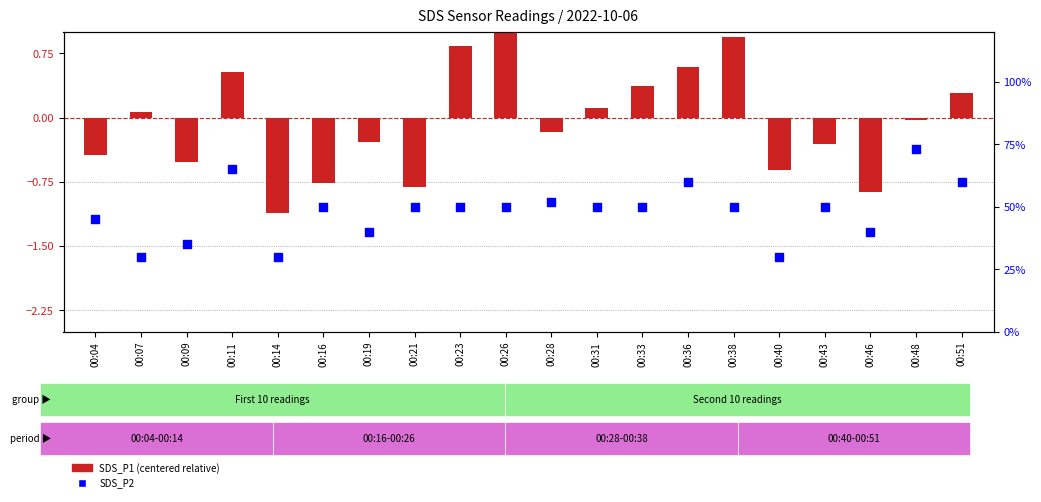

Which series has the largest Y range (max minus min)?

SDS_P1 (centered)